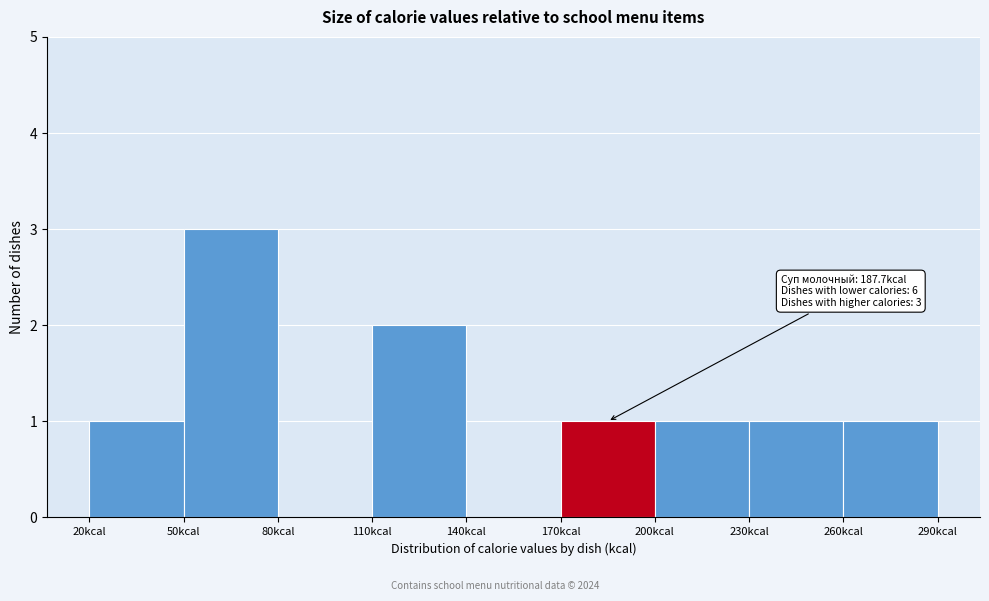

Over which range of the x-axis is the bar tallest?

50 to 80